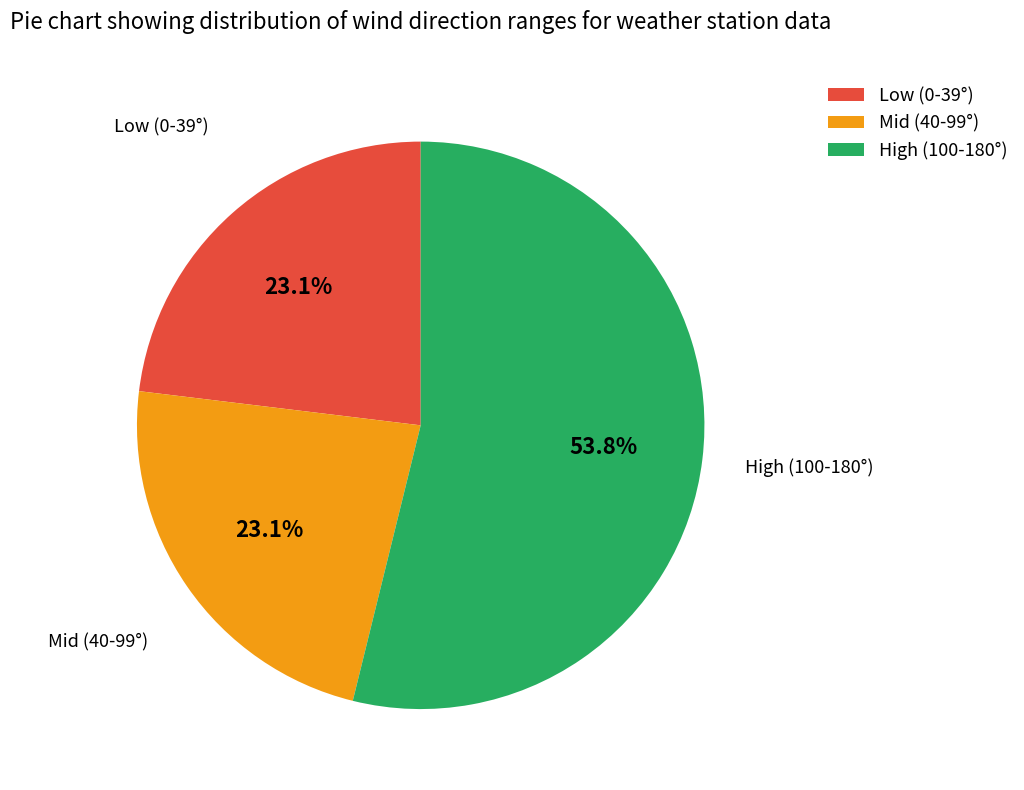

Which slice represents more than half of the pie?

High (100-180°)